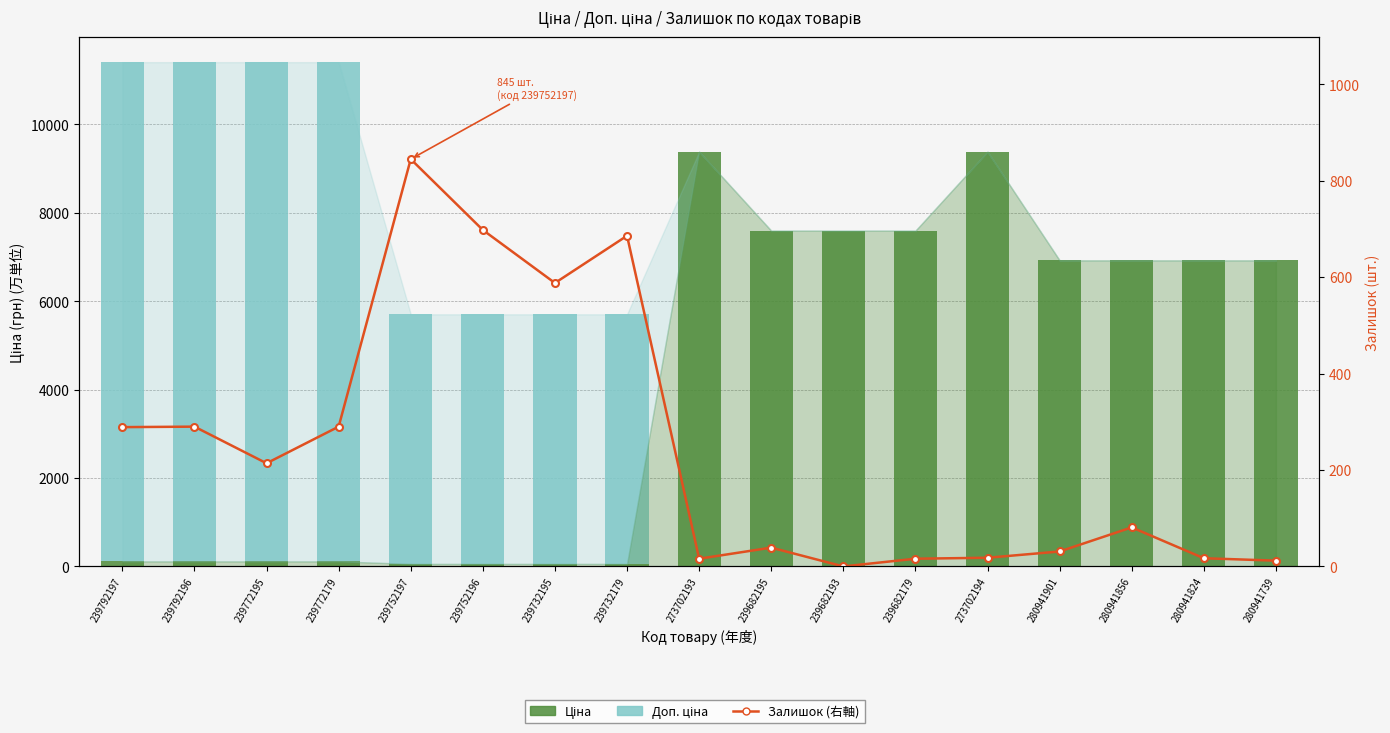

Which series has the largest total across all categories?

Ціна